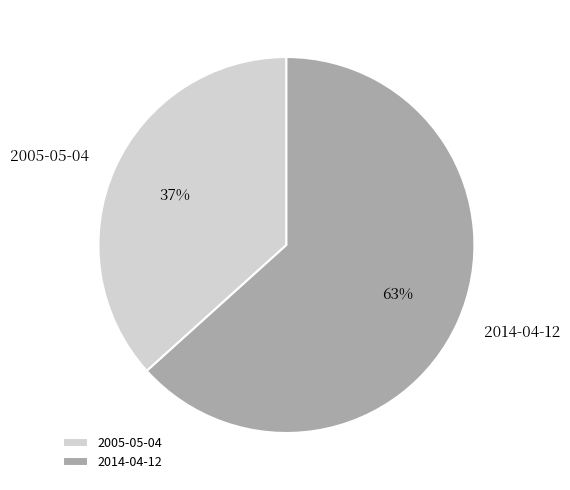

Which slice represents more than half of the pie?

2014-04-12